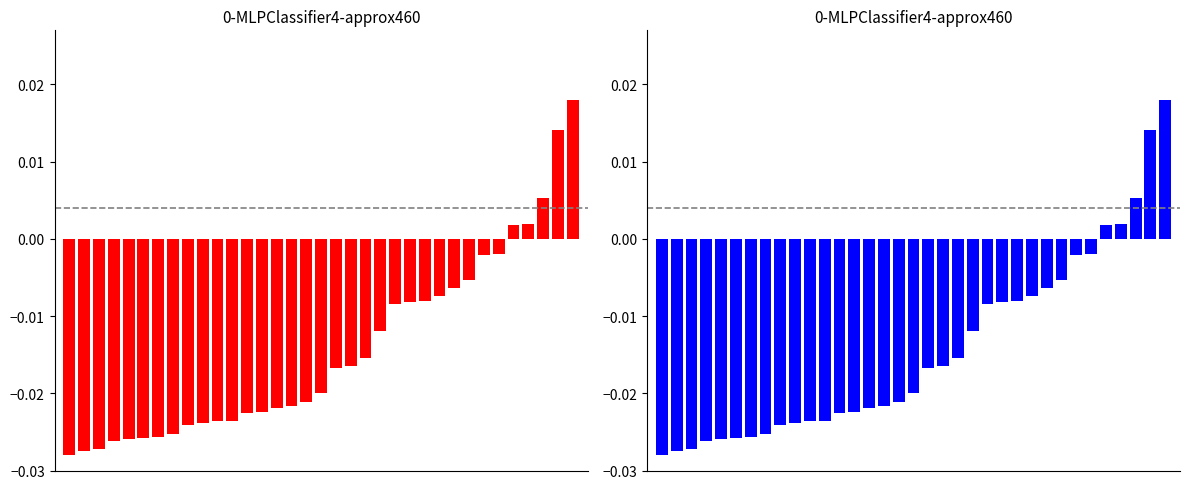

List the labels in order of Times Cited (red) value, smallest first.

0, 1, 2, 3, 4, 5, 6, 7, 8, 9, 10, 11, 12, 13, 14, 15, 16, 17, 18, 19, 20, 21, 22, 23, 24, 25, 26, 27, 28, 29, 30, 31, 32, 33, 34